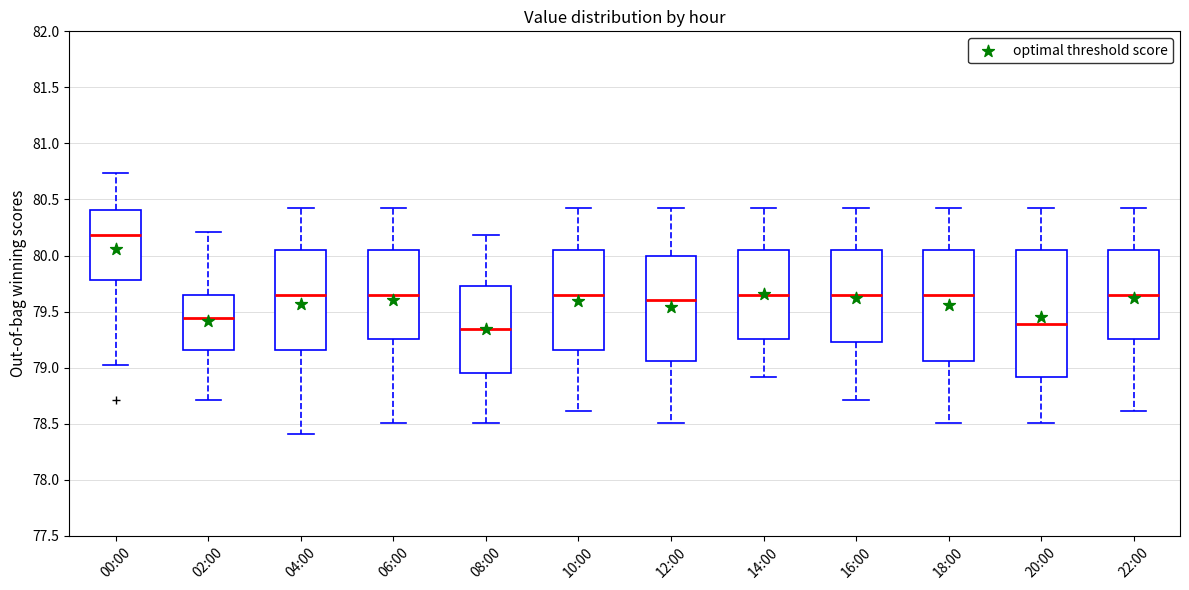

Where is the lower edge of the box for 06:00 on the y-axis? The values are not printed on the chart, so give them approximately, as read against the axis.

79.25